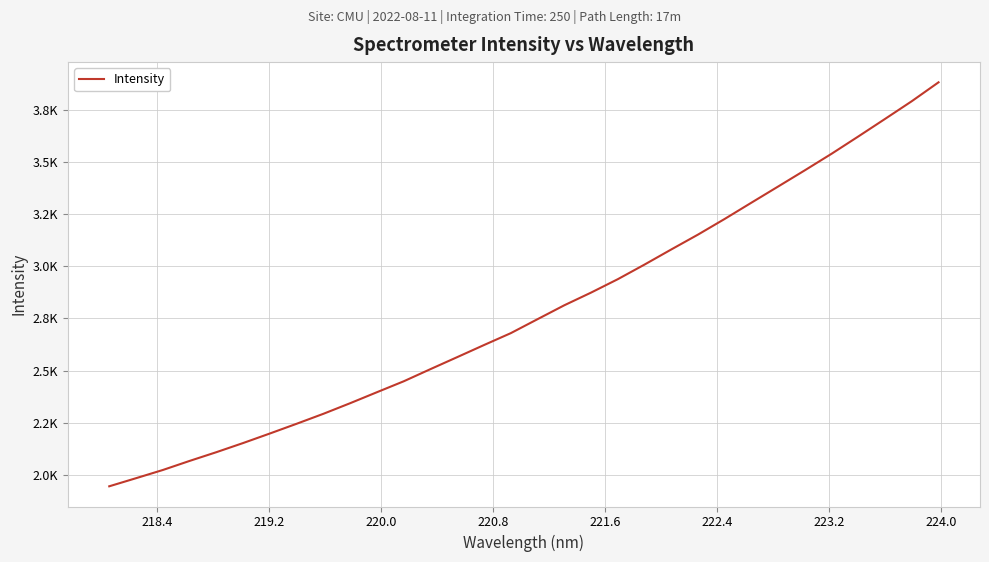

Is this an area chart (filled region under the line)?

No